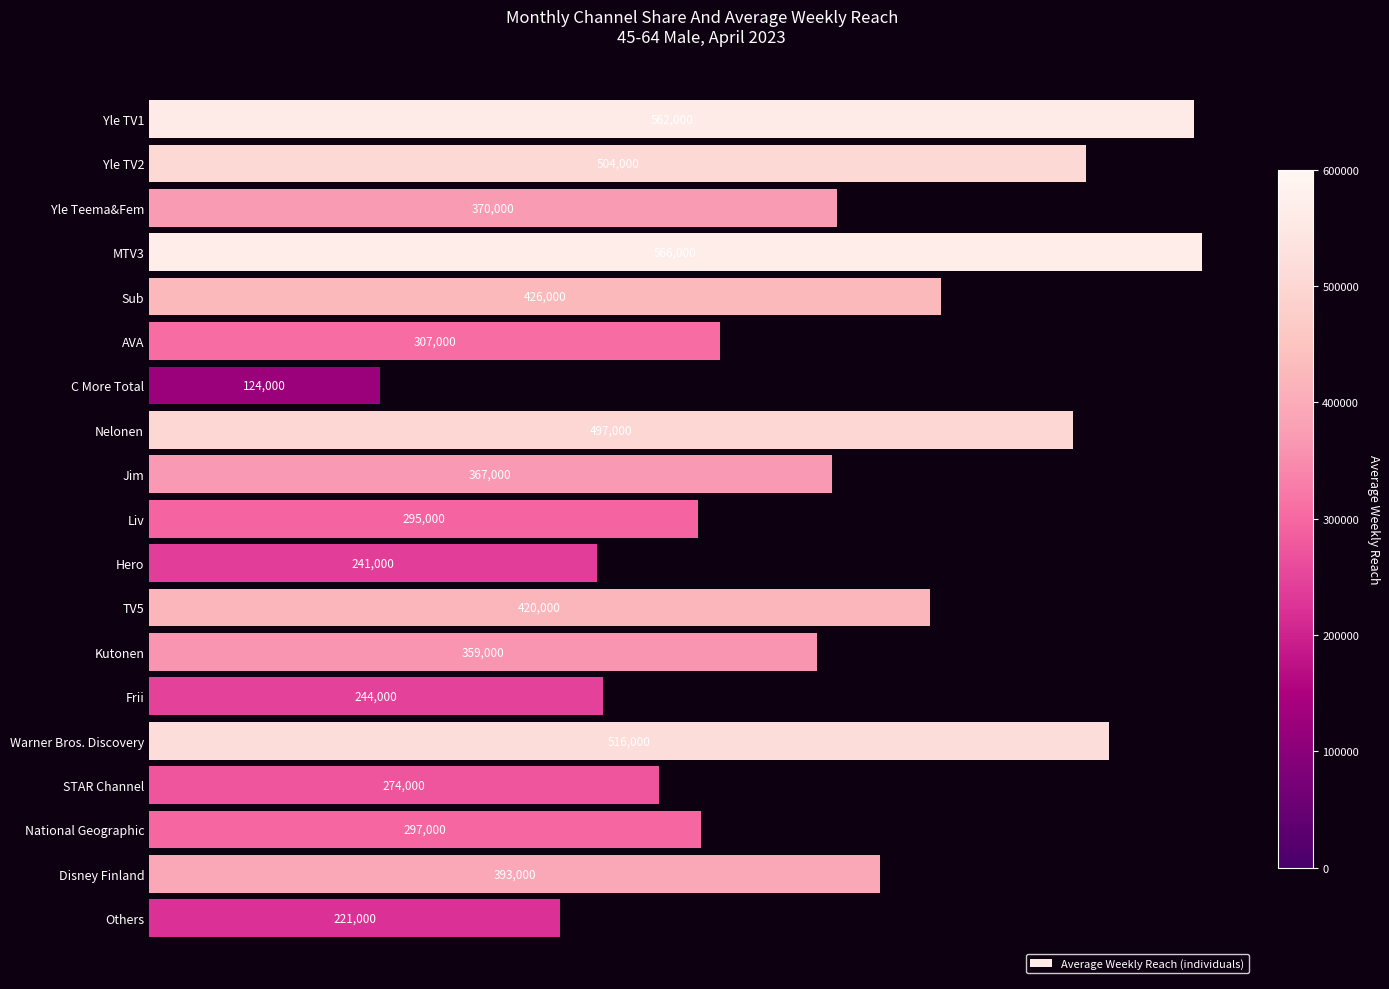

What is the average value?

367526